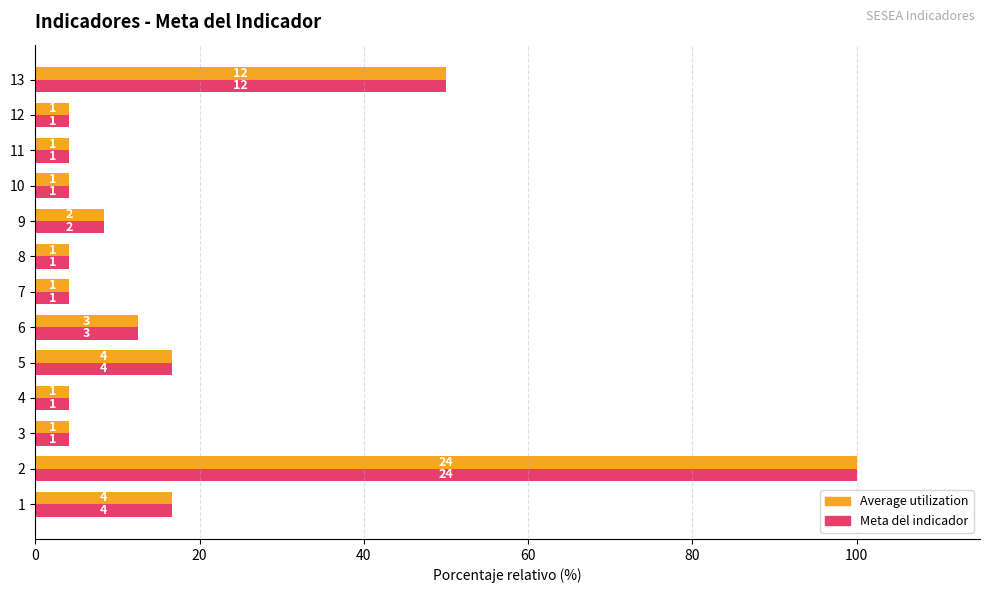

What is the highest value of the Meta del indicador series?

100.0